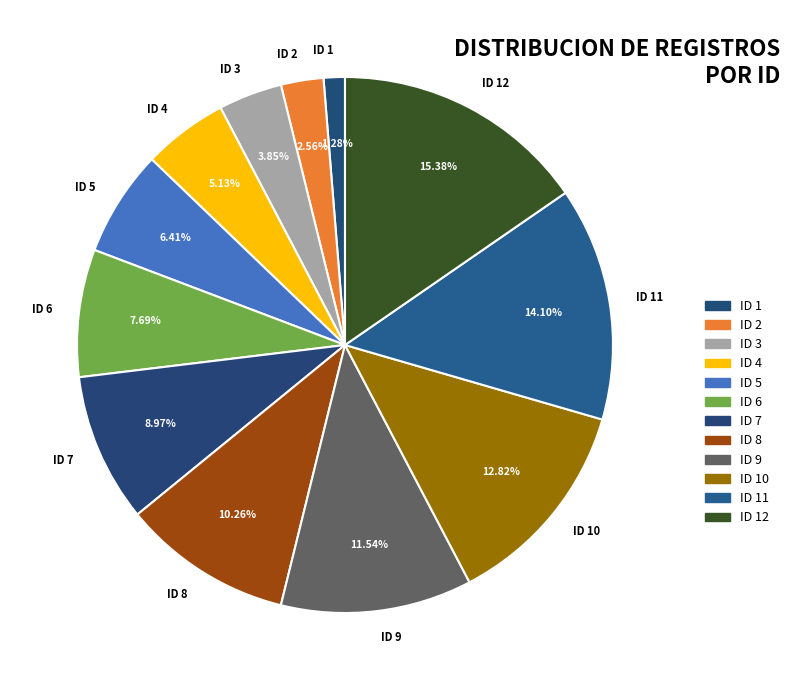

Combined, do ID 9 and ID 2 account for over 50%?

No